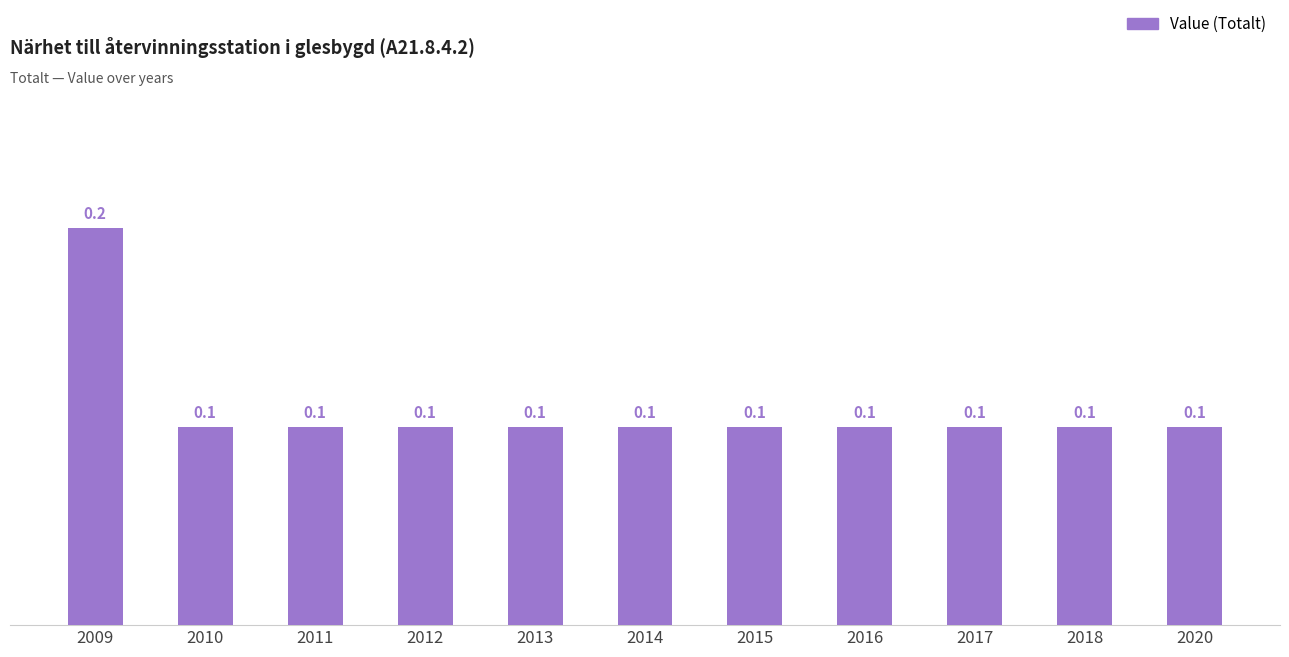

The chart shows a value of 0.1 at 2013. True or false?

True